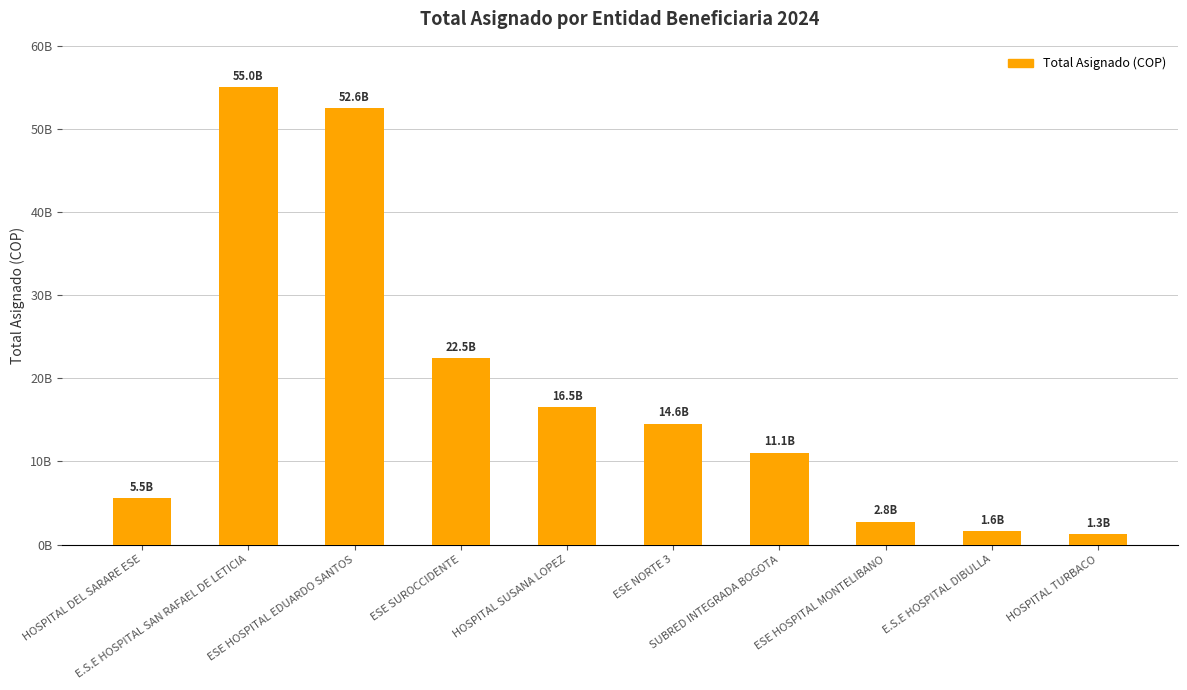

What is the difference between the maximum and minimum values?

53749011277